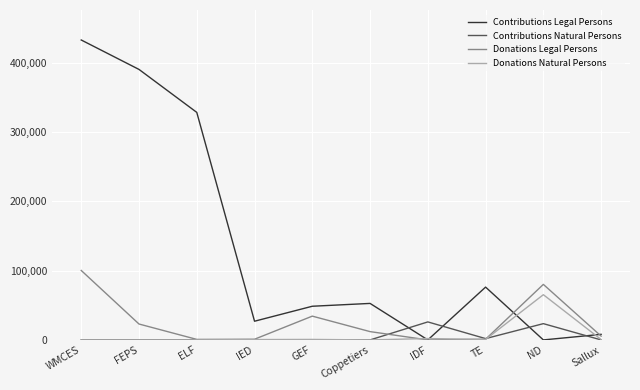

At how many categories does at least one series exceed 36615?

7